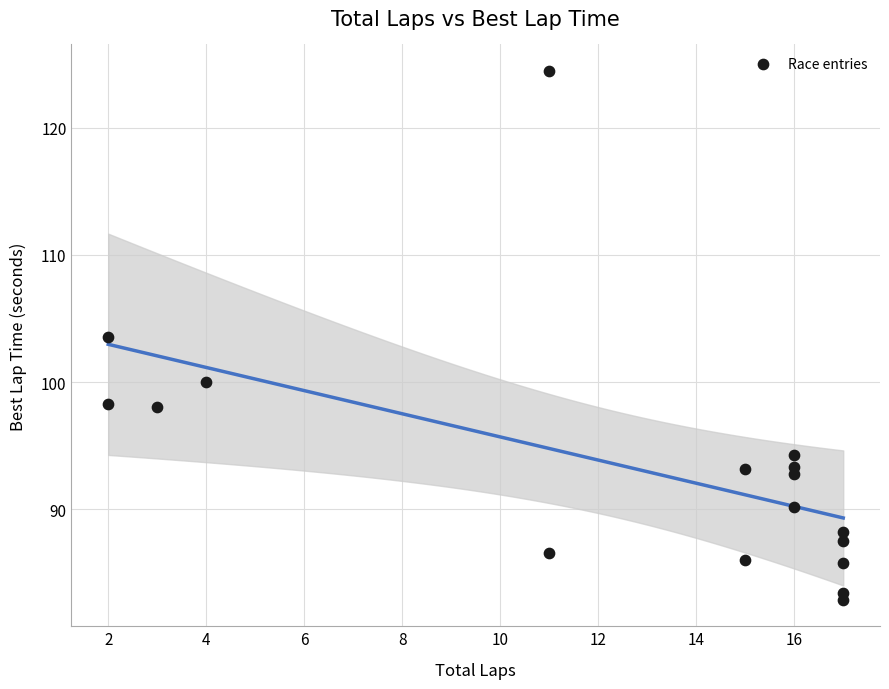

What Y value in the scatter plot is closest to 103?

103.6